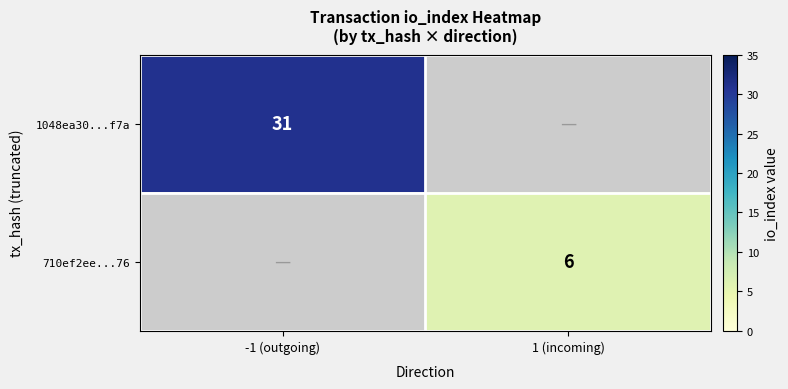

Is the value of 1048ea30...f7a at -1 (outgoing) greater than the value of 710ef2ee...76 at 1 (incoming)?

Yes